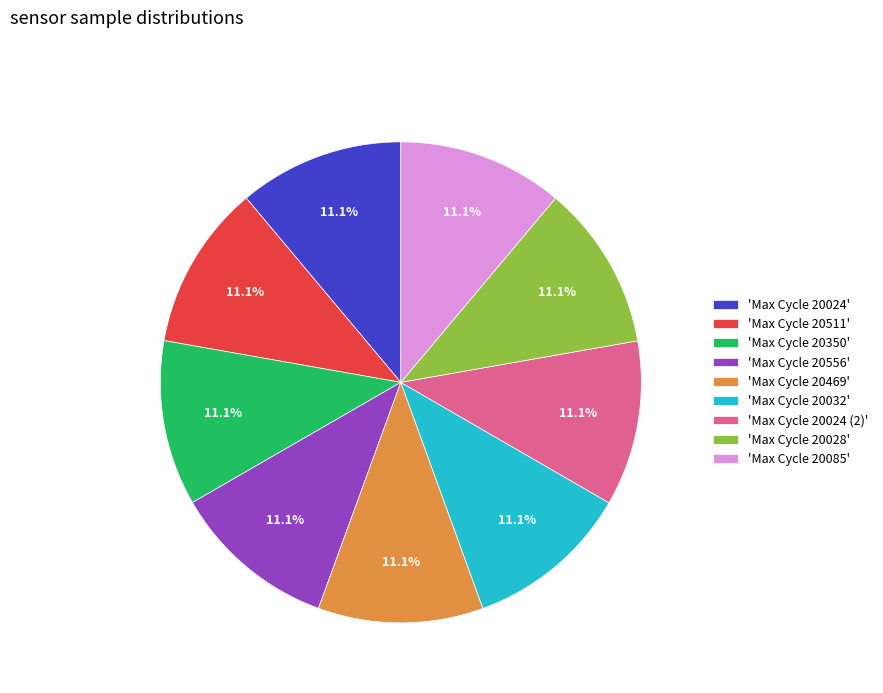

What percentage is NOT represented by 'Max Cycle 20028'?

88.9%